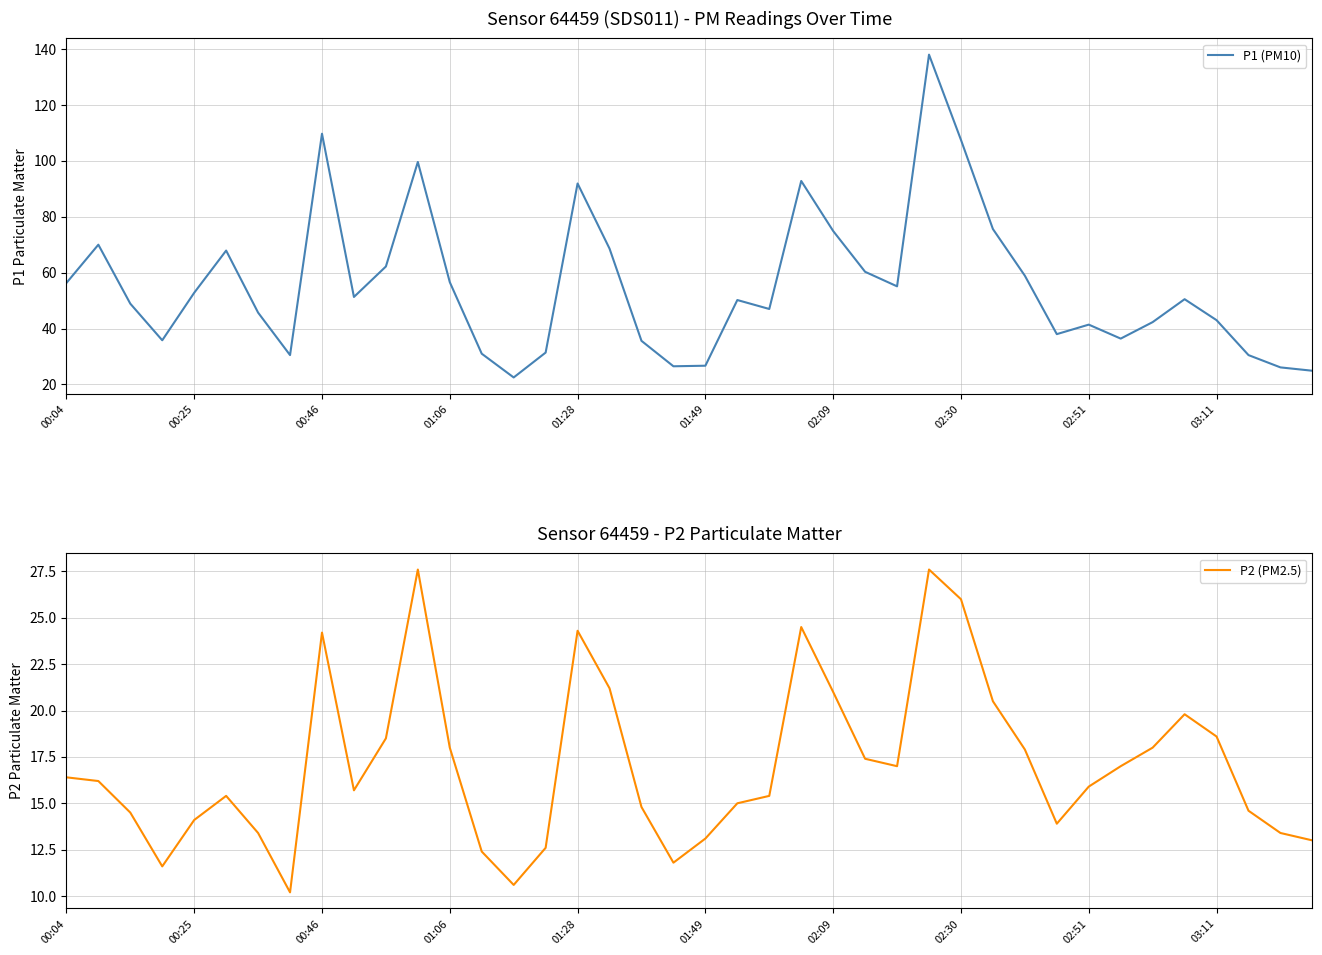

True or false: P1 (PM10) and P2 (PM2.5) cross at least once.

False